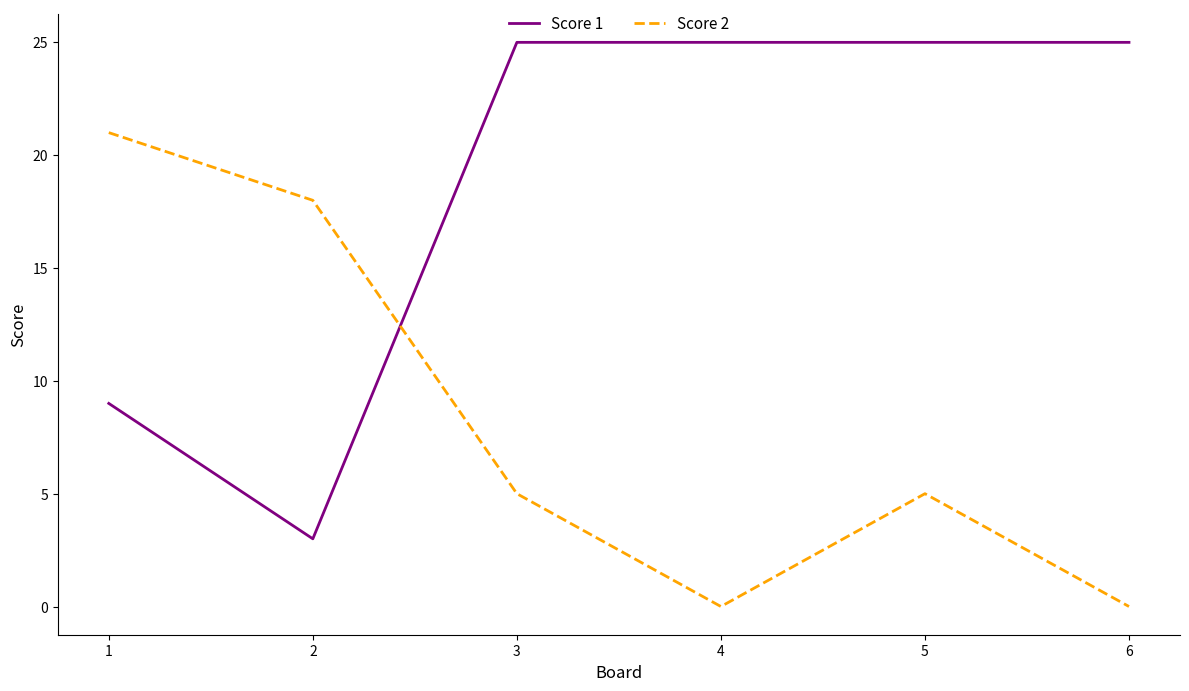

What are all the series names shown in the legend?

Score 1, Score 2